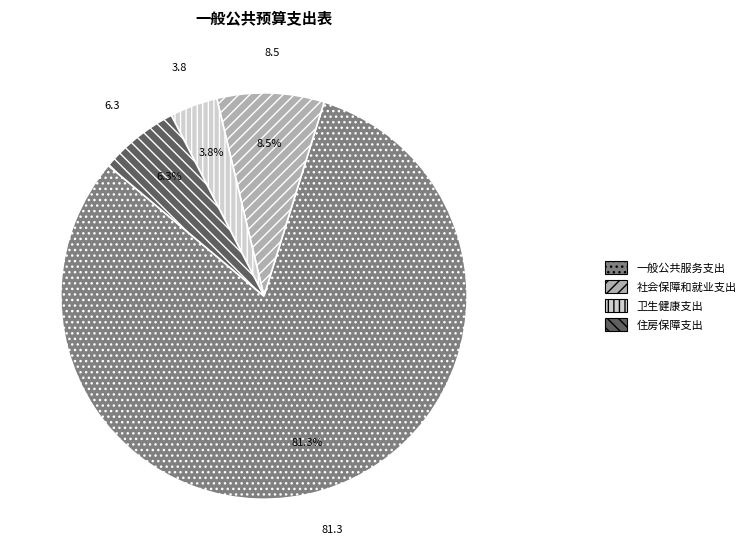

To the nearest percent, what percentage of the pie is 卫生健康支出?

4%